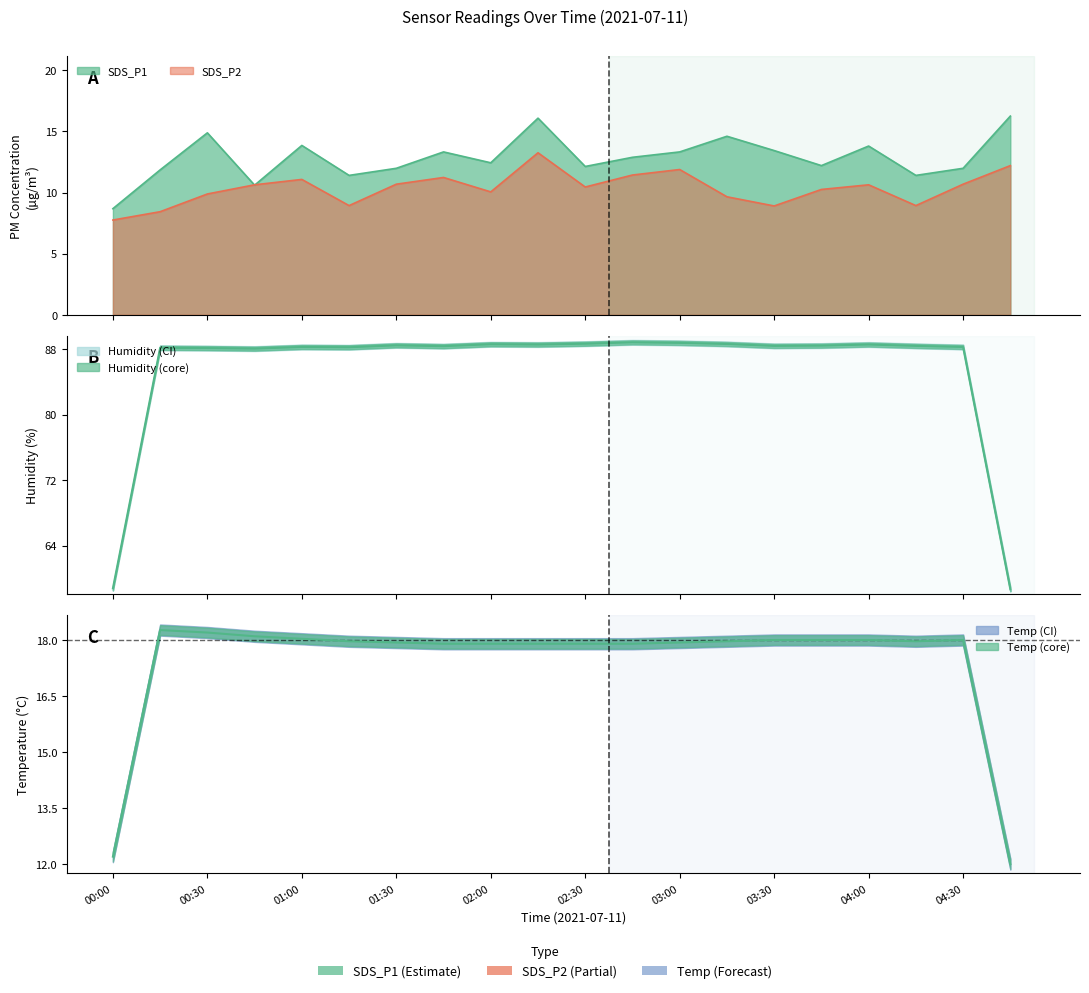

In SDS_P2, how many points are higher than both neighbors (excluding endpoints)?

5